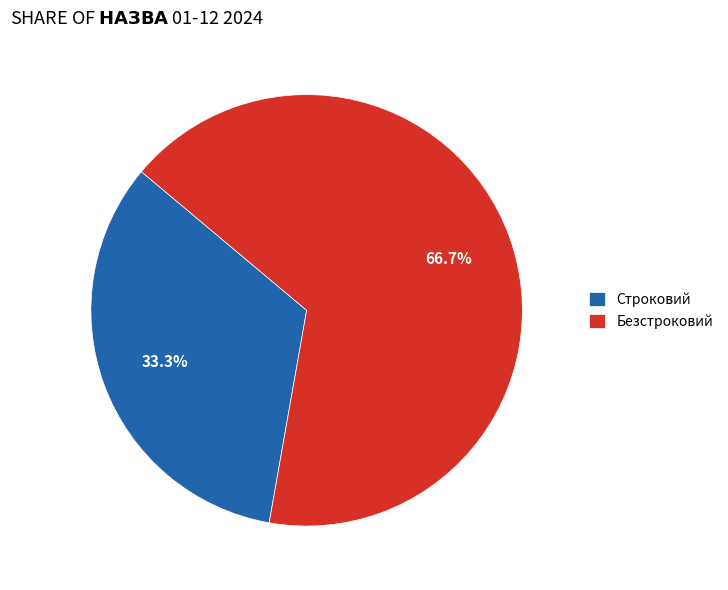

Count the number of slices in the pie.

2